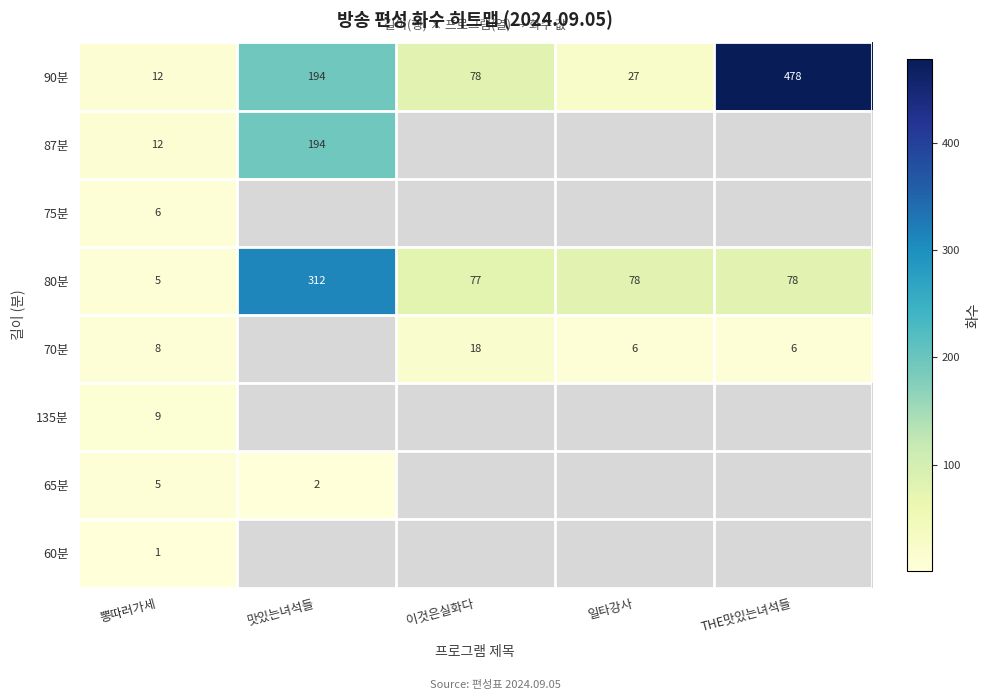

The value of 90분 at 일타강사 is 27. True or false?

True